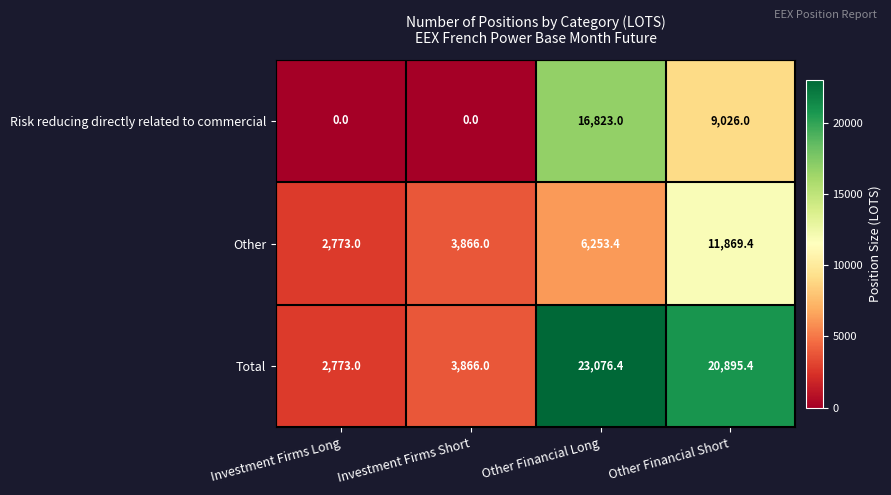

Reading left to right, list all the values displayed in this chart.

Risk reducing directly related to commercial: Investment Firms Long=0.0	Investment Firms Short=0.0	Other Financial Long=16823.0	Other Financial Short=9026.0
Other: Investment Firms Long=2773.0	Investment Firms Short=3866.0	Other Financial Long=6253.4	Other Financial Short=11869.4
Total: Investment Firms Long=2773.0	Investment Firms Short=3866.0	Other Financial Long=23076.4	Other Financial Short=20895.4